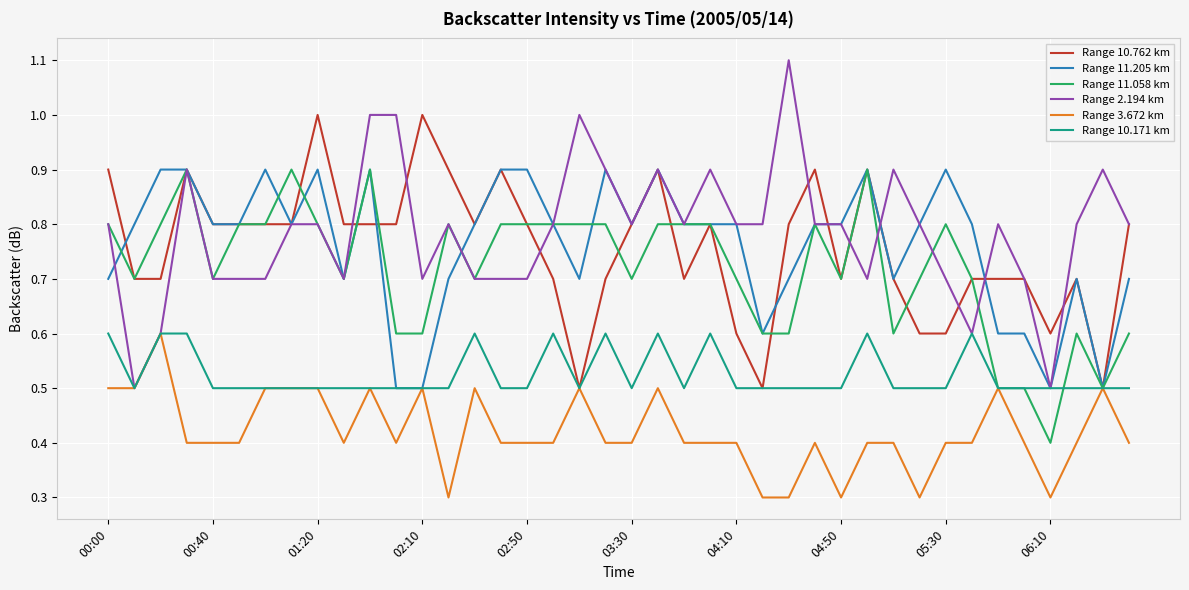

What is the maximum value for Range 11.205 km?

0.9